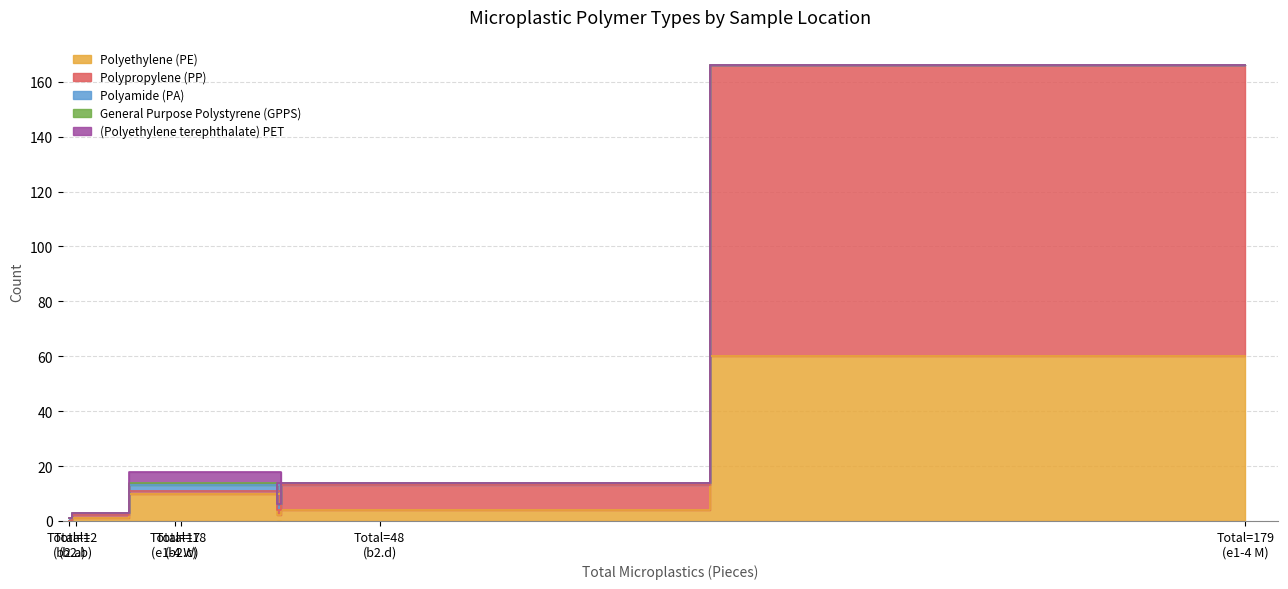

True or false: Polyamide (PA) has a value of 3 at b2.d (Total=48).

False